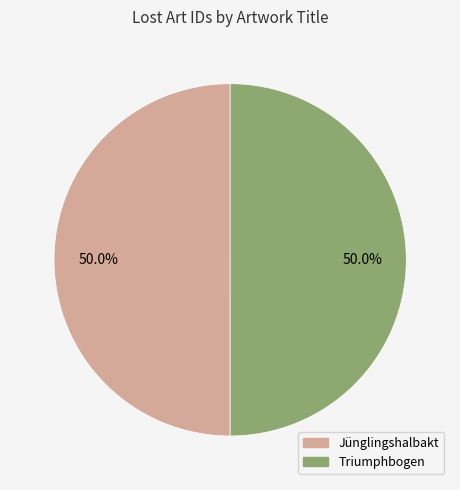

Count the number of slices in the pie.

2